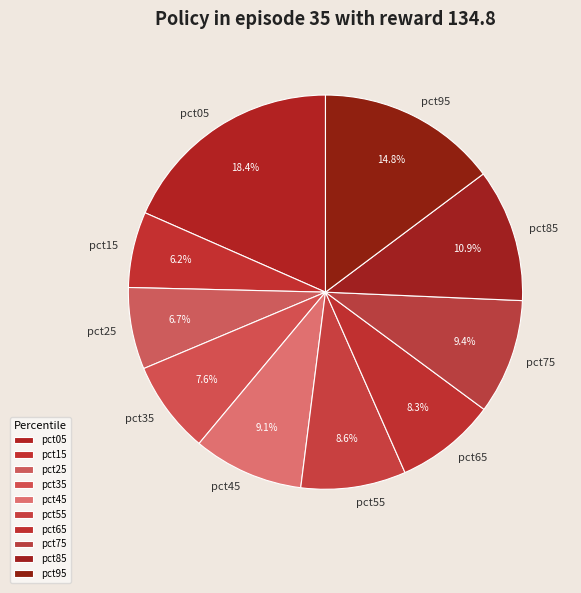

Which has a higher value, pct05 or pct85?

pct05